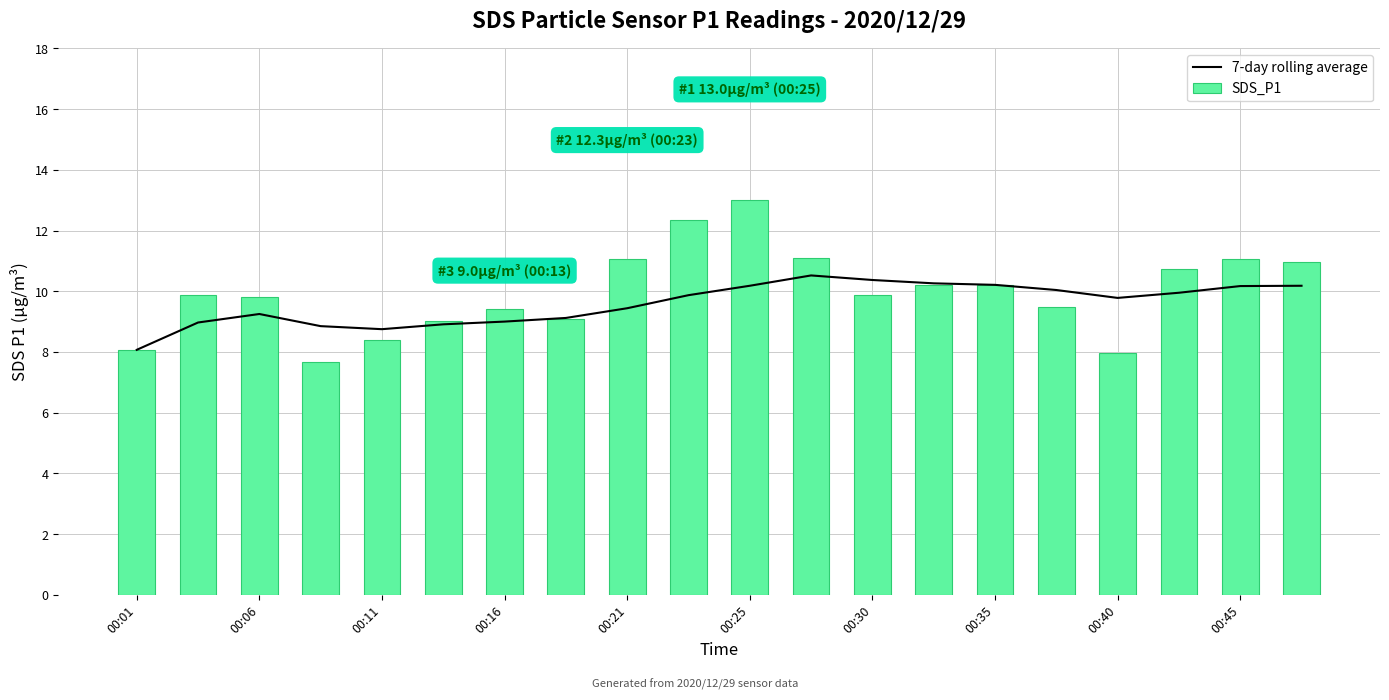

What is the sum of all SDS_P1 values?

199.3